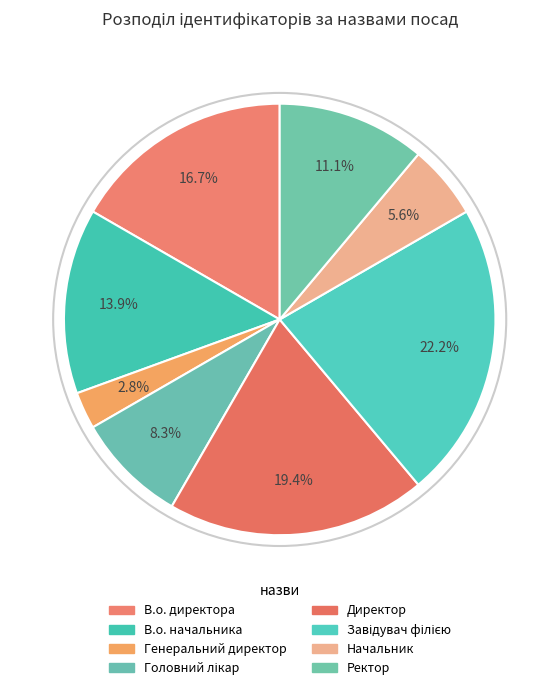

To the nearest percent, what is the combined percentage of Начальник and Генеральний директор?

8%